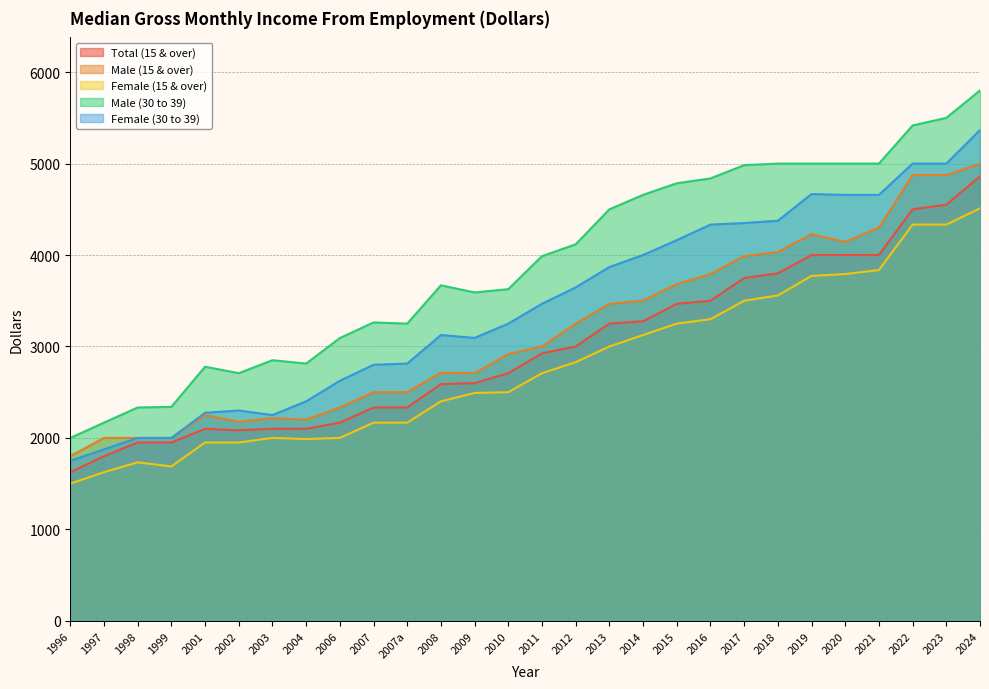

What is the difference between the second highest and minimum values in the Male (15 & over) series?

3075